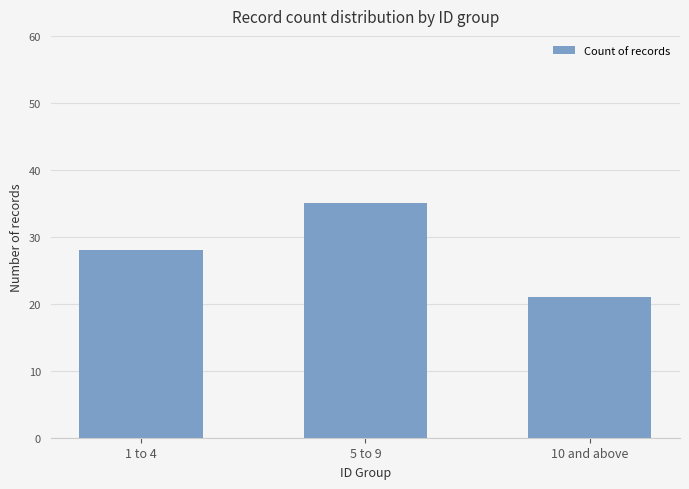

Rank the categories by value from lowest to highest.

10 and above, 1 to 4, 5 to 9